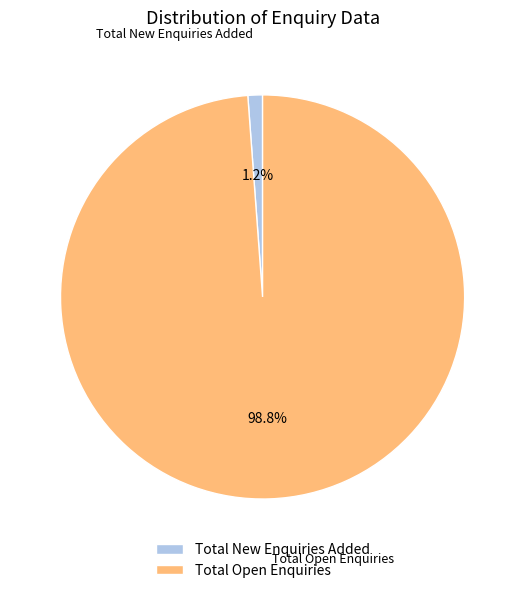

To the nearest percent, what is the combined percentage of Total New Enquiries Added and Total Open Enquiries?

100%